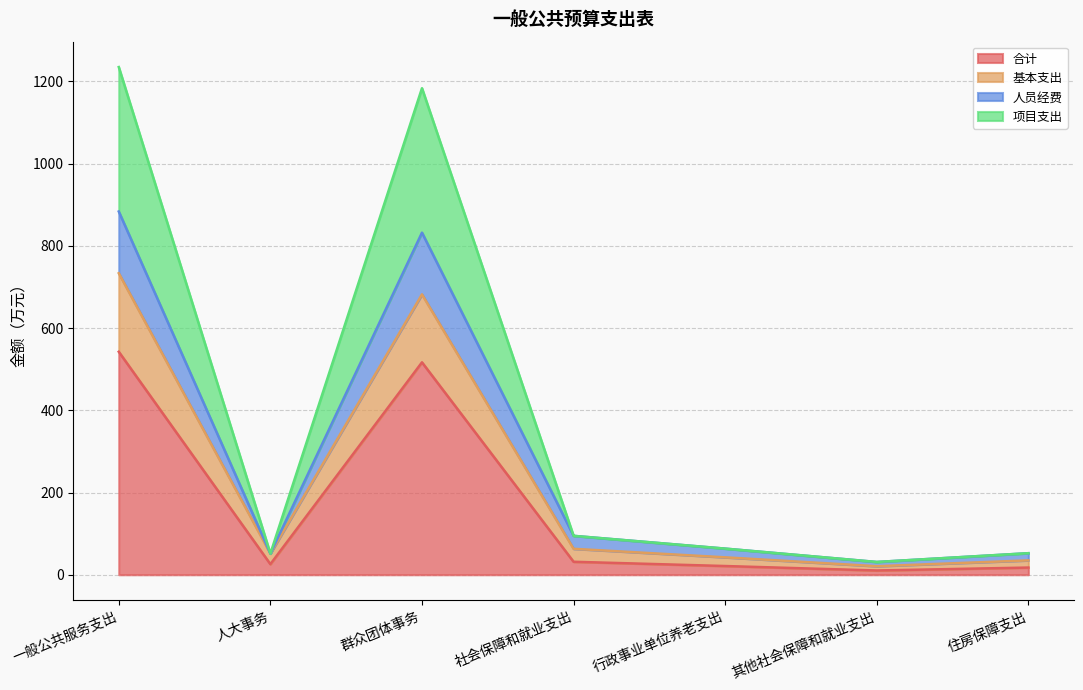

What is the label of the 3rd point from the left?

群众团体事务